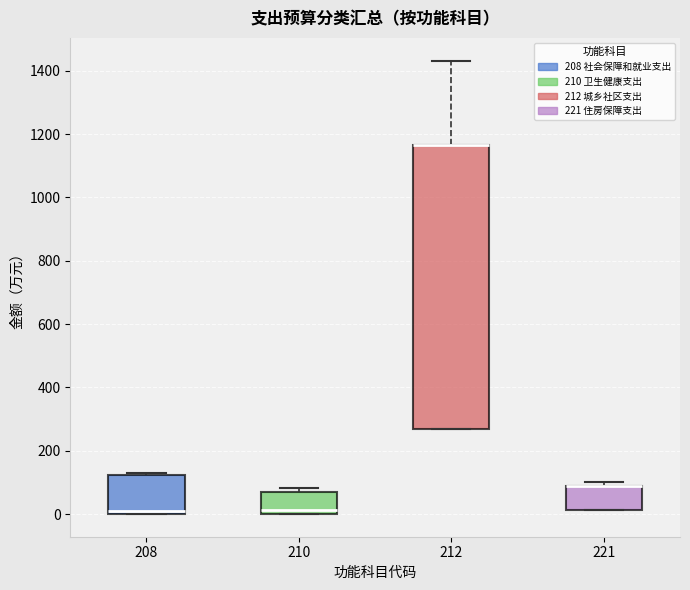

Where is the lower edge of the box at x = 212 on the y-axis? The values are not printed on the chart, so give them approximately, as read against the axis.

260